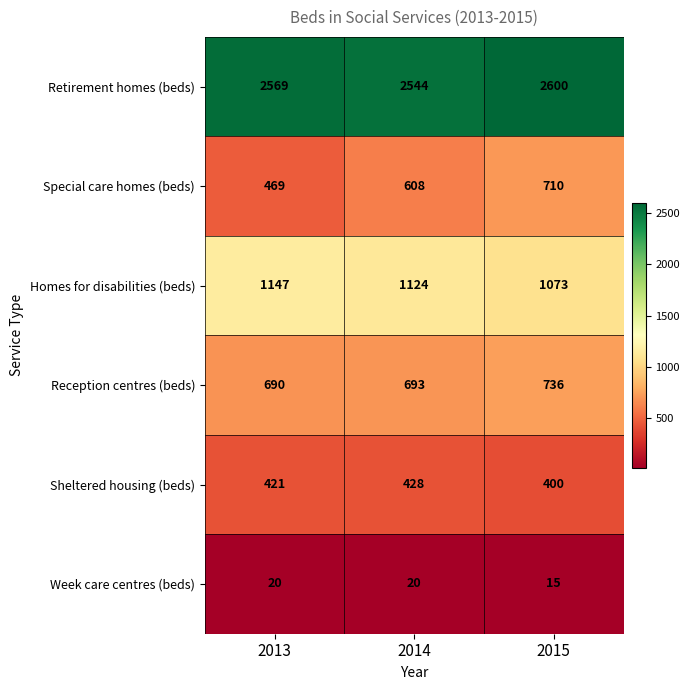

Rank the series by their maximum value, from lowest to highest.

Week care centres (beds), Sheltered housing (beds), Special care homes (beds), Reception centres (beds), Homes for disabilities (beds), Retirement homes (beds)